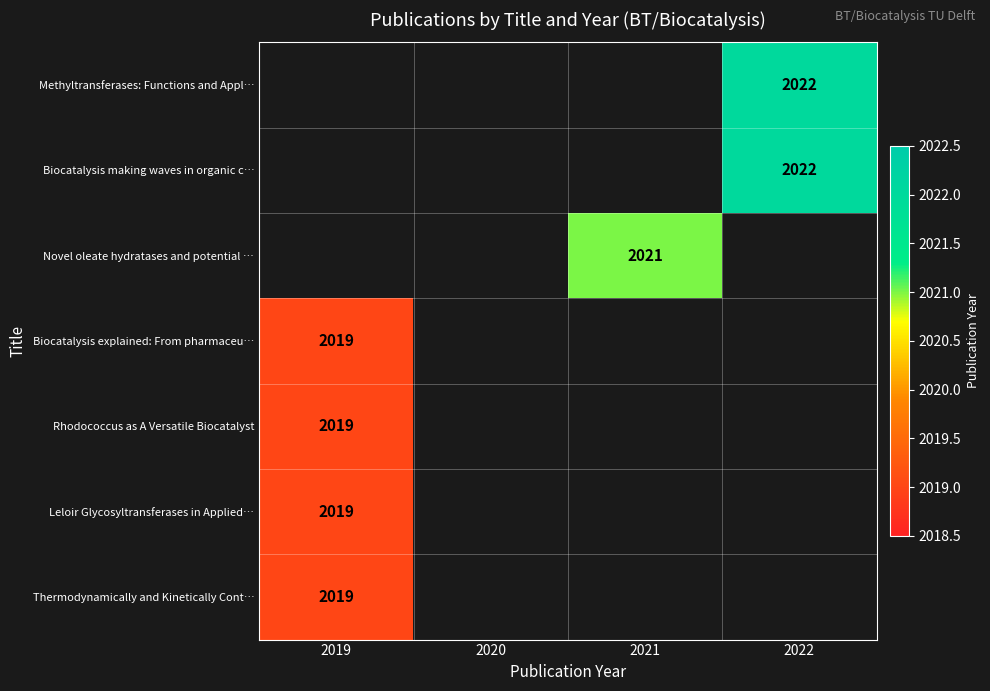

True or false: Thermodynamically and Kinetically Cont… has a value of 3061 at 2019.

False